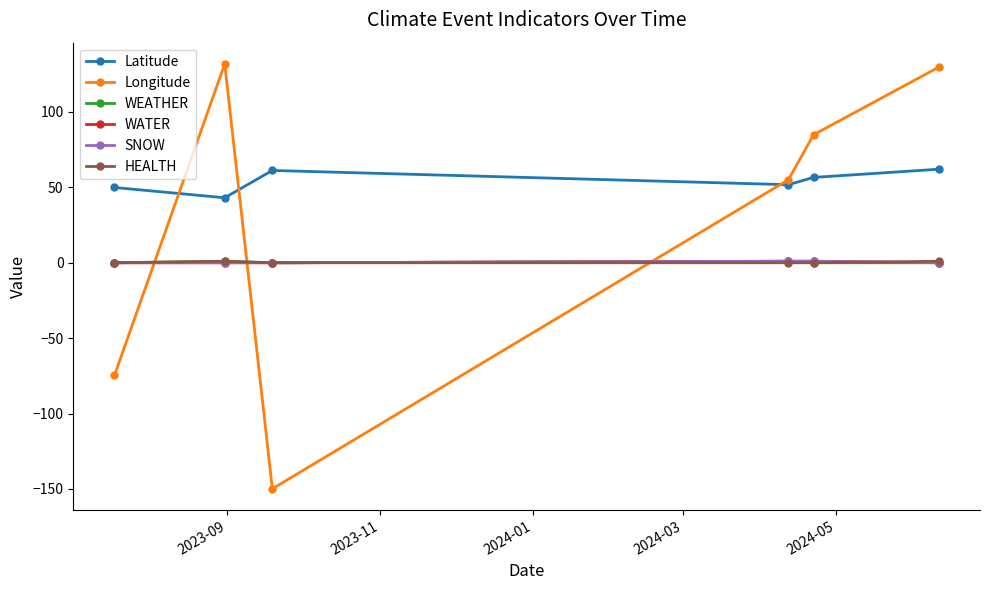

Is this an area chart (filled region under the line)?

No